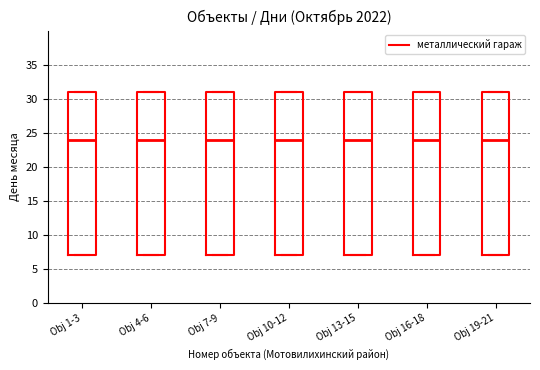

Reading left to right, transcribe this box plot: for each box, give where its median line is, the range the box spans, and where its two whiskers end, as read against the y-axis. The values are not printed on the chart, so give them approximately, as read against the axis.

Obj 1-3: median 24, box 7 to 31, whiskers 7 to 31
Obj 4-6: median 24, box 7 to 31, whiskers 7 to 31
Obj 7-9: median 24, box 7 to 31, whiskers 7 to 31
Obj 10-12: median 24, box 7 to 31, whiskers 7 to 31
Obj 13-15: median 24, box 7 to 31, whiskers 7 to 31
Obj 16-18: median 24, box 7 to 31, whiskers 7 to 31
Obj 19-21: median 24, box 7 to 31, whiskers 7 to 31